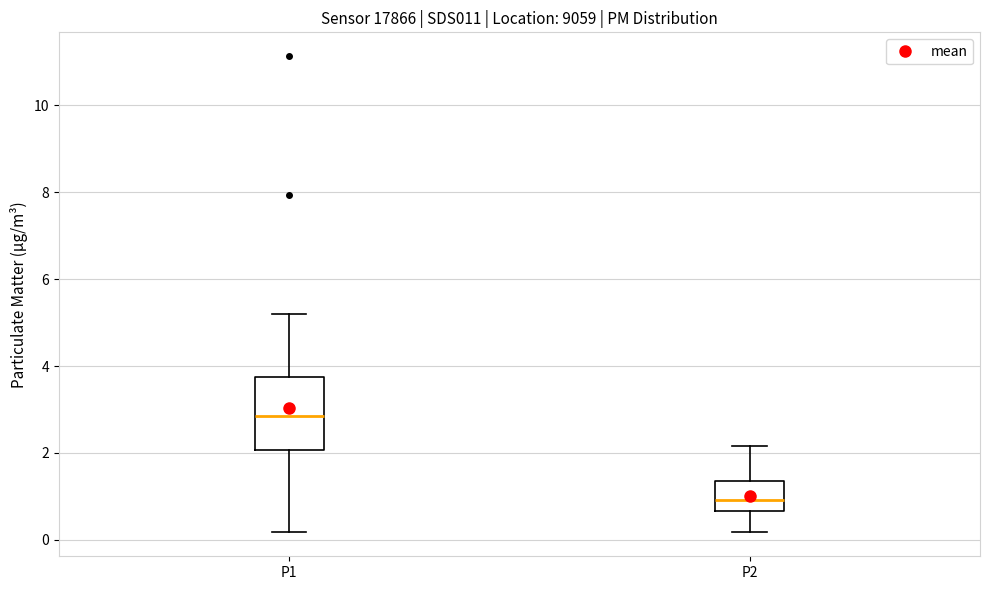

Reading left to right, transcribe this box plot: for each box, give where its median line is, the range the box spans, and where its two whiskers end, as read against the y-axis. The values are not printed on the chart, so give them approximately, as read against the axis.

P1: median 2.8, box 2.0 to 3.8, whiskers 0.2 to 5.2
P2: median 1.0, box 0.6 to 1.4, whiskers 0.2 to 2.2